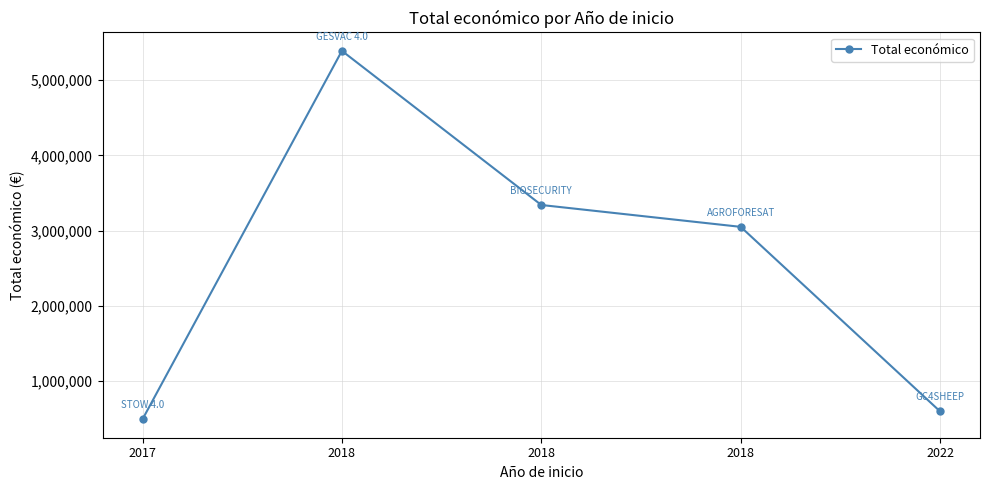

At which label is the value closest to 2942427?

2018